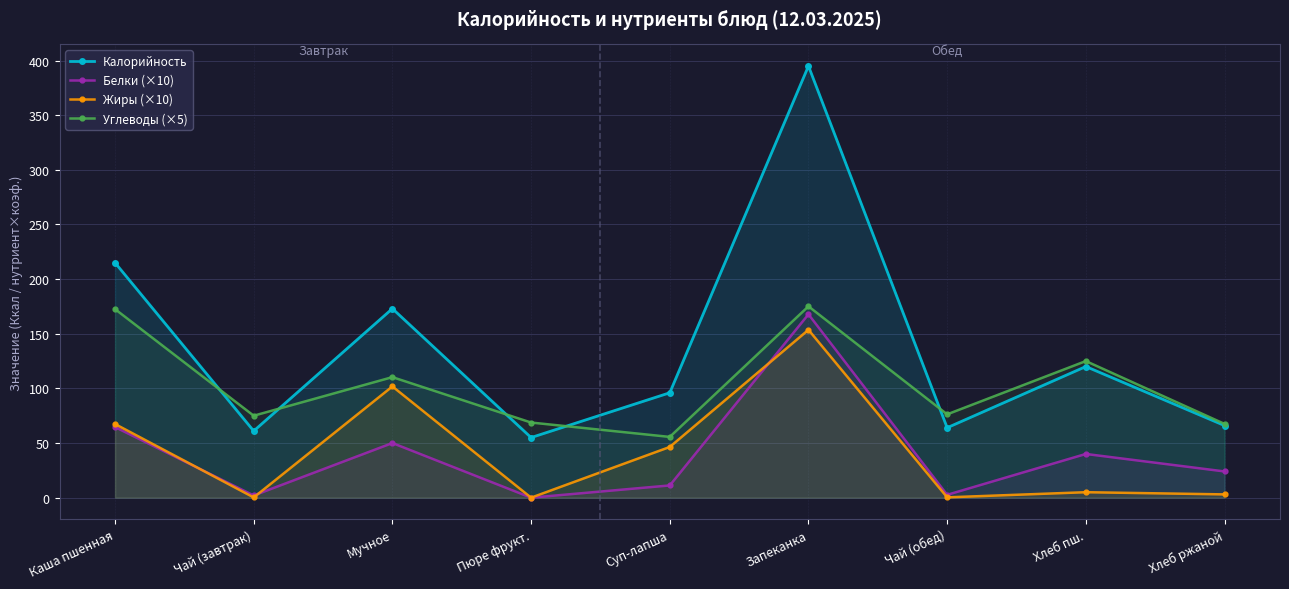

At which category does the chart reach its peak across all series?

Запеканка